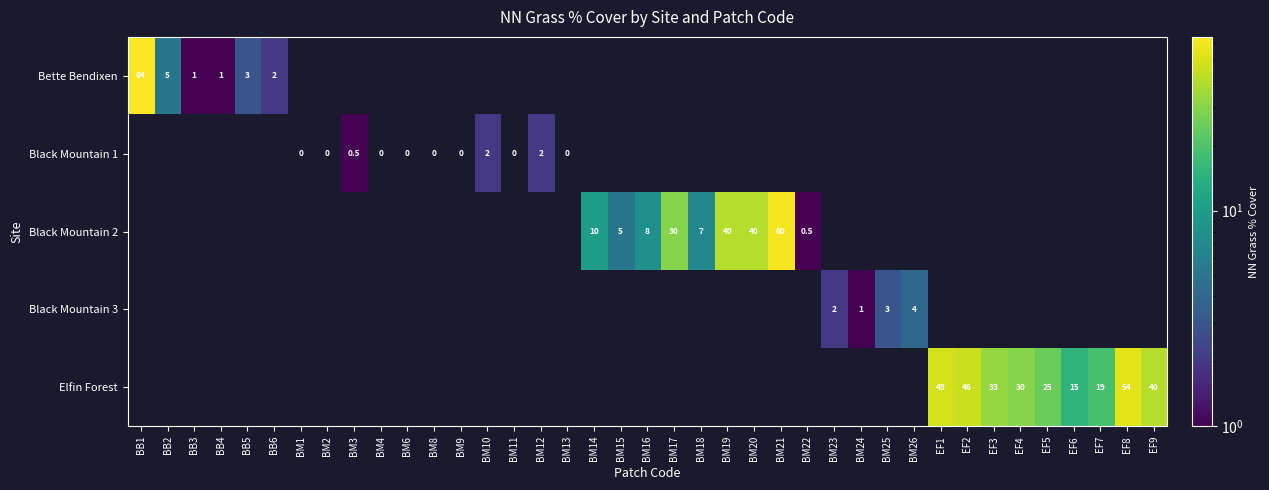

Is it true that Elfin Forest equals 8.7 at EF5?

False